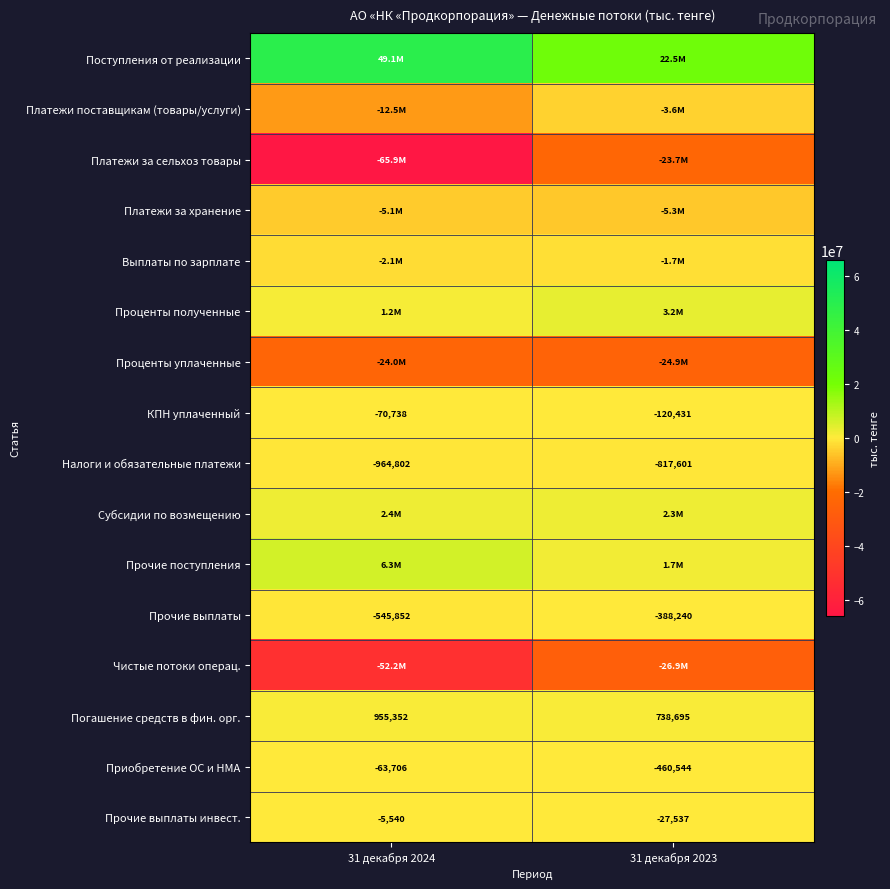

What is the sum of the КПН уплаченный values at 31 декабря 2023 and 31 декабря 2024?

-191169